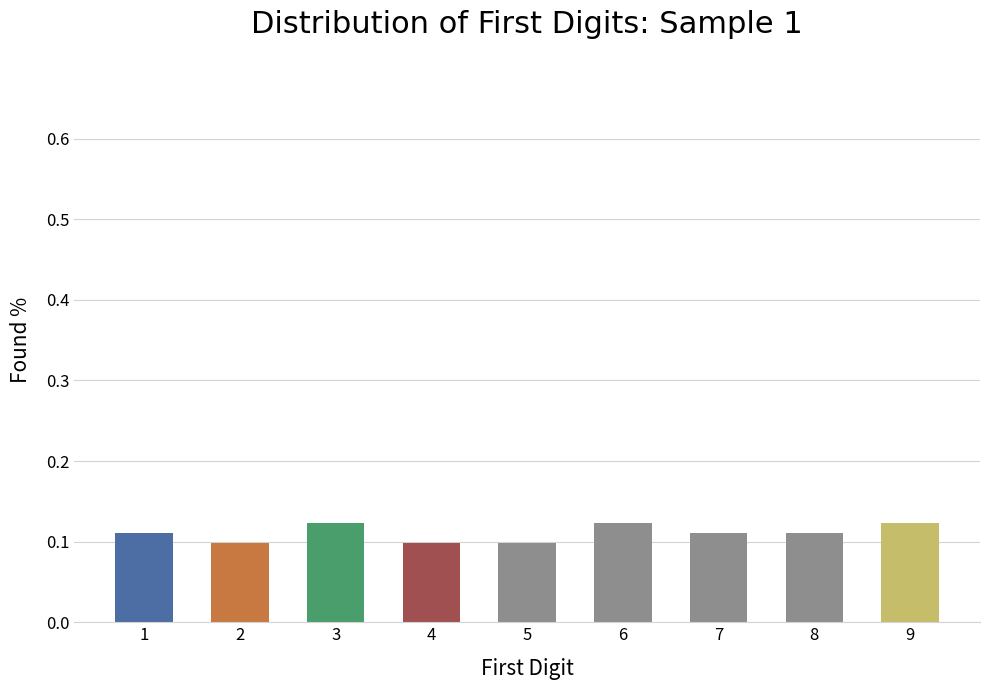

Between 3 and 5, which is larger?

3